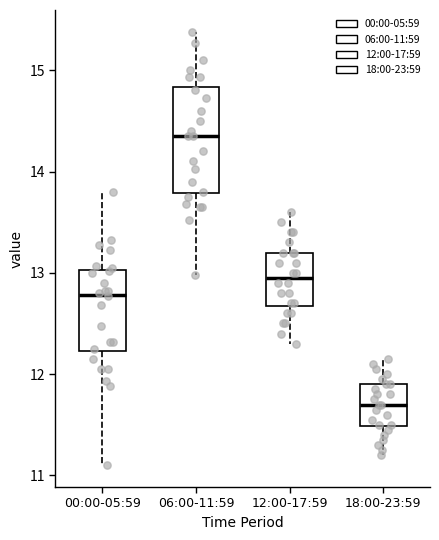

Where is the upper edge of the box for 00:00-05:59 on the y-axis? The values are not printed on the chart, so give them approximately, as read against the axis.

13.0